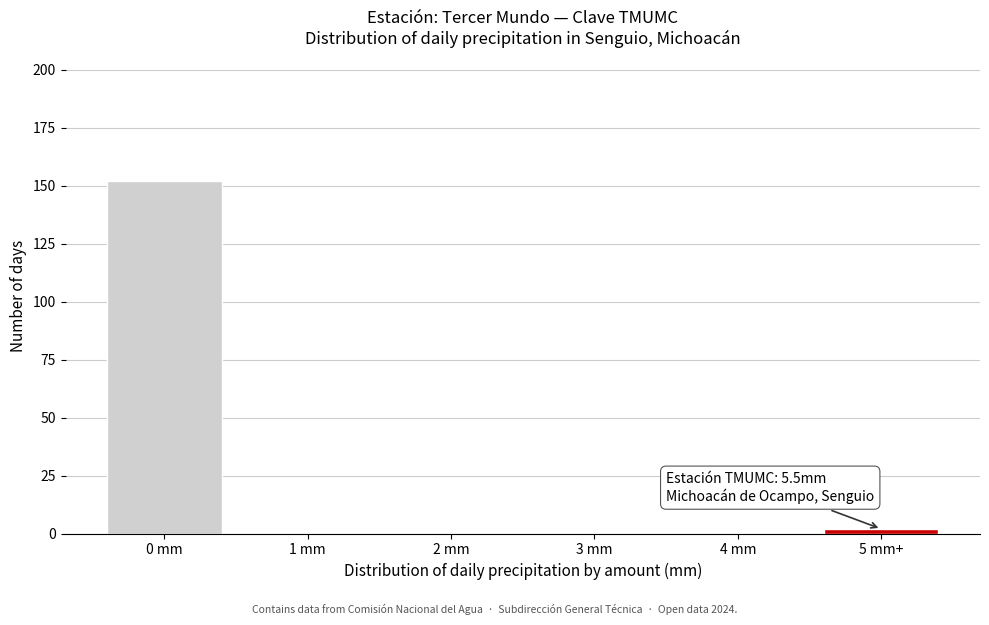

Reading left to right, transcribe all the data shown in this chart.

0 mm=152	1 mm=0	2 mm=0	3 mm=0	4 mm=0	5 mm+=2